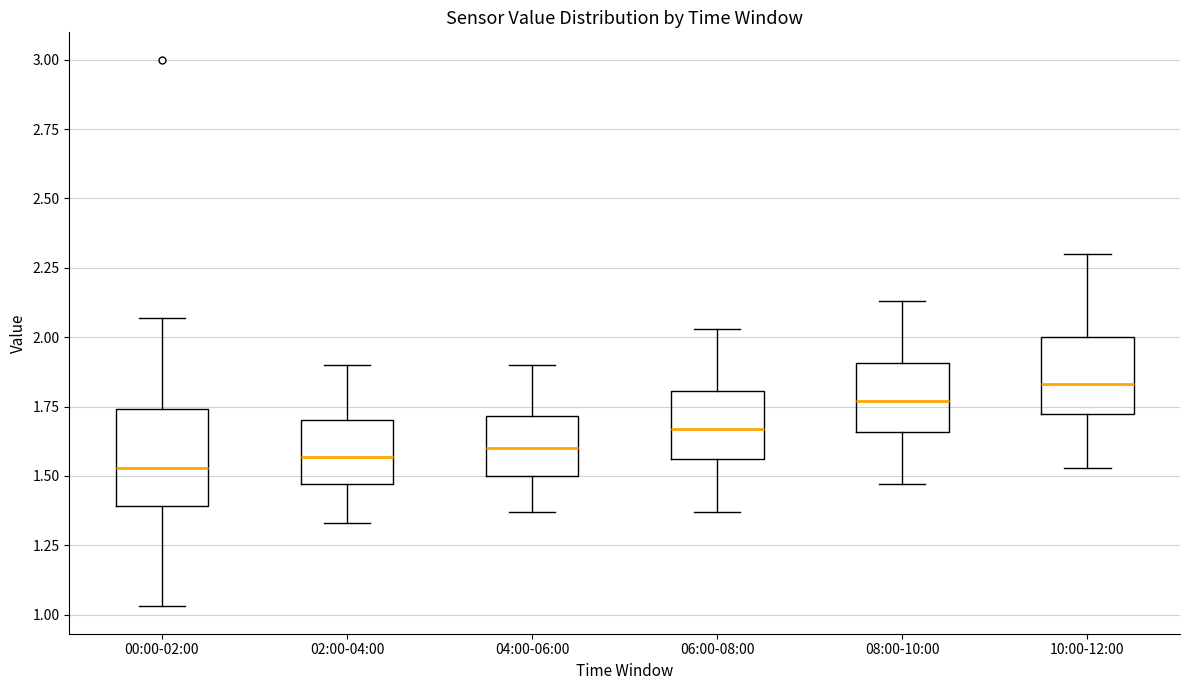

Reading left to right, read every box against the y-axis: the position of its median line, the range the box covers, and the ends of its whiskers. The values are not printed on the chart, so give them approximately, as read against the axis.

00:00-02:00: median 1.55, box 1.40 to 1.75, whiskers 1.05 to 2.05
02:00-04:00: median 1.55, box 1.45 to 1.70, whiskers 1.35 to 1.90
04:00-06:00: median 1.60, box 1.50 to 1.70, whiskers 1.35 to 1.90
06:00-08:00: median 1.65, box 1.55 to 1.80, whiskers 1.35 to 2.05
08:00-10:00: median 1.75, box 1.65 to 1.90, whiskers 1.45 to 2.15
10:00-12:00: median 1.85, box 1.70 to 2.00, whiskers 1.55 to 2.30